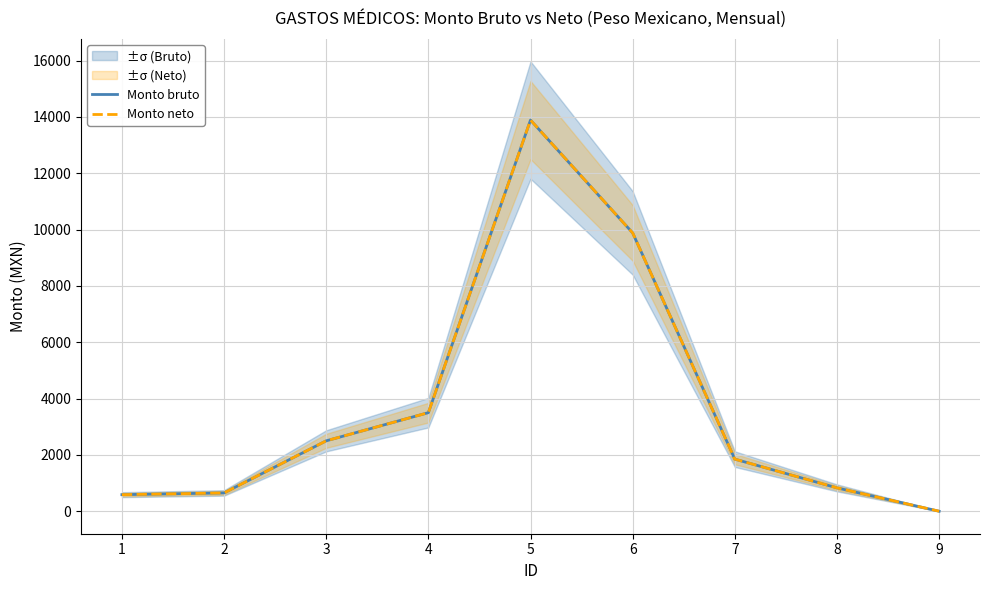

What is the difference between the maximum and minimum values in the Monto neto series?

13890.4